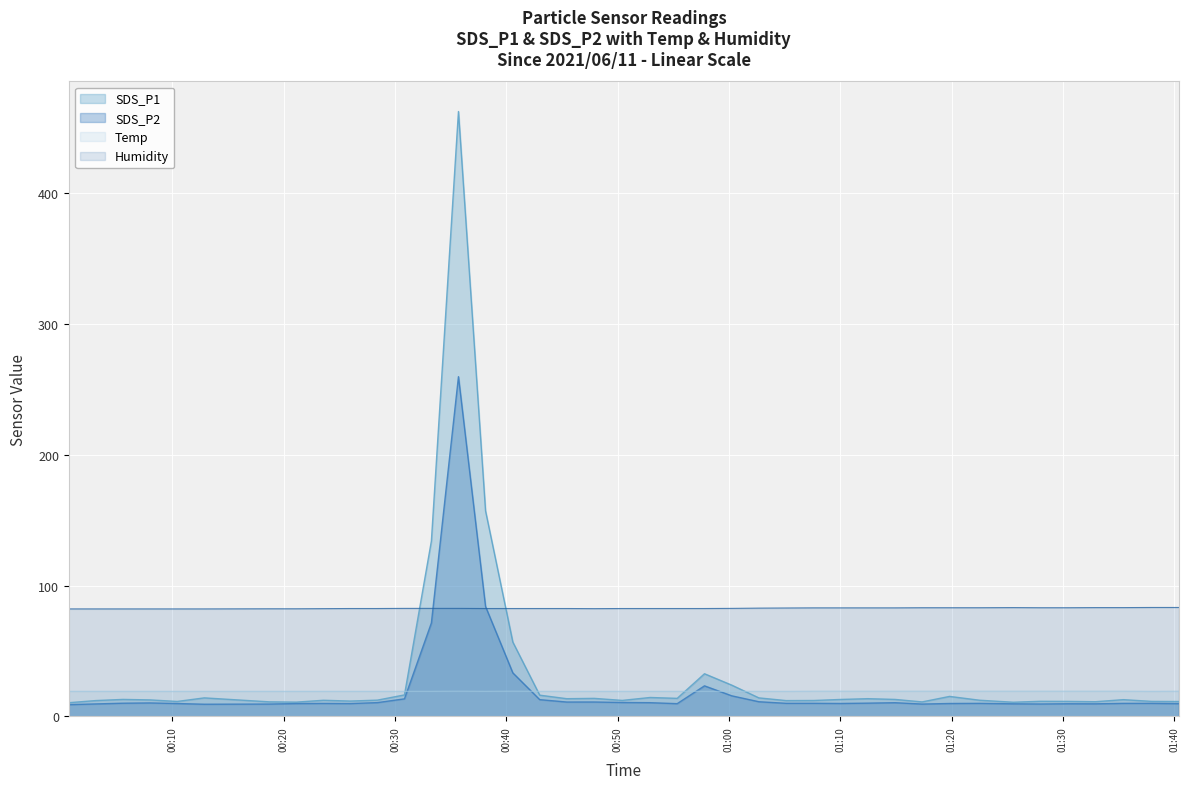

Which label corresponds to the largest value in the chart?

2021/06/11 00:35:42